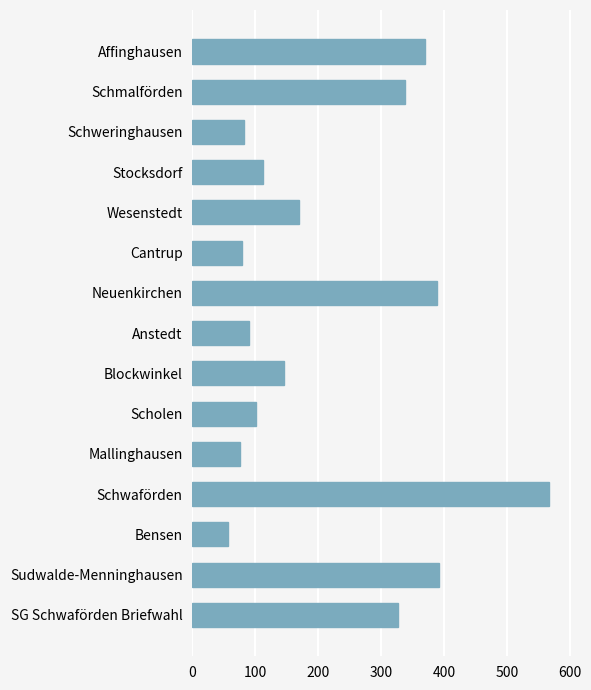

Between Schweringhausen and Sudwalde-Menninghausen, which is larger?

Sudwalde-Menninghausen